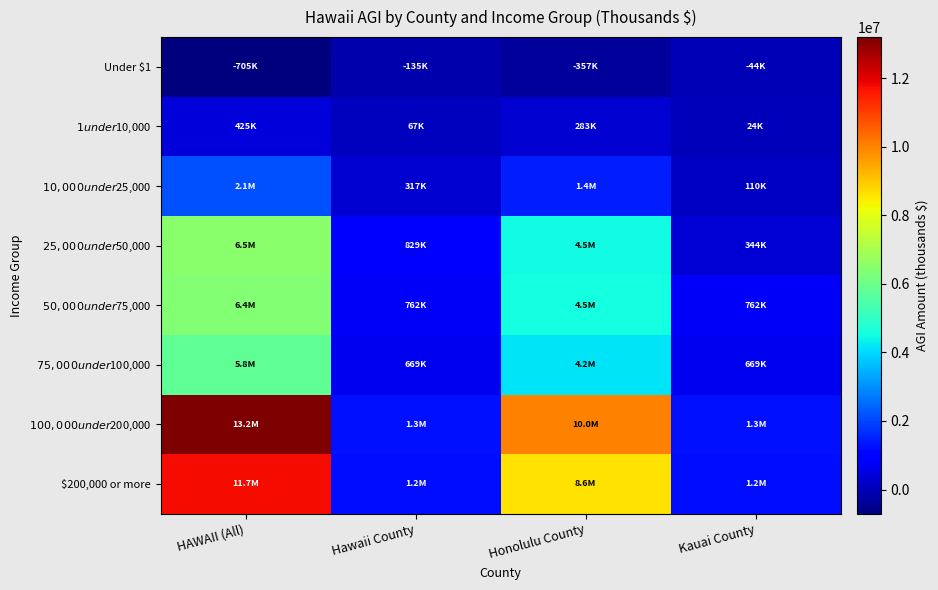

What is the smallest value displayed?

-705228